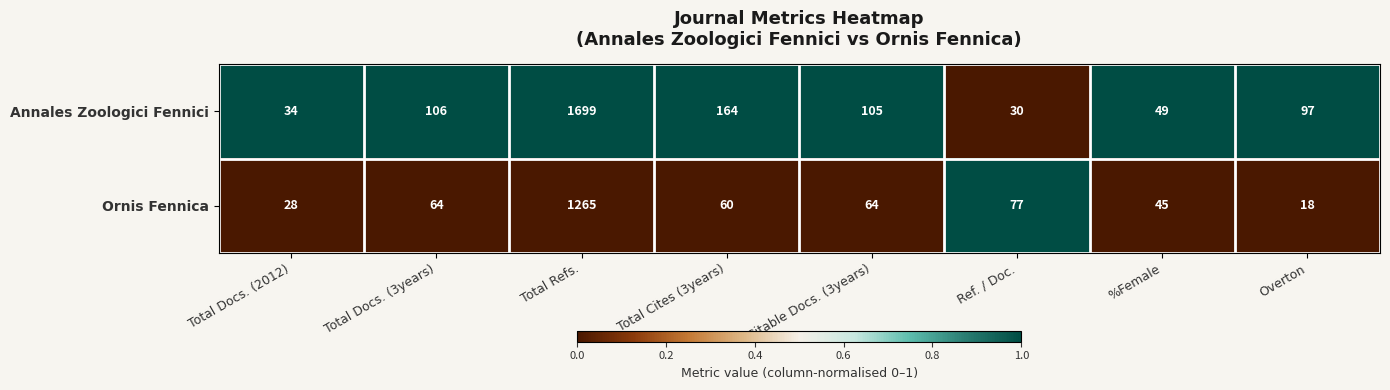

The Annales Zoologici Fennici series shows 21 at Citable Docs. (3years). True or false?

False